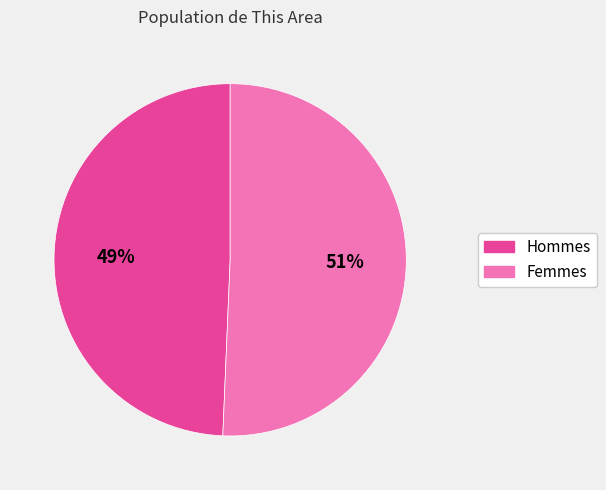

True or false: Femmes accounts for 62% of the total.

False